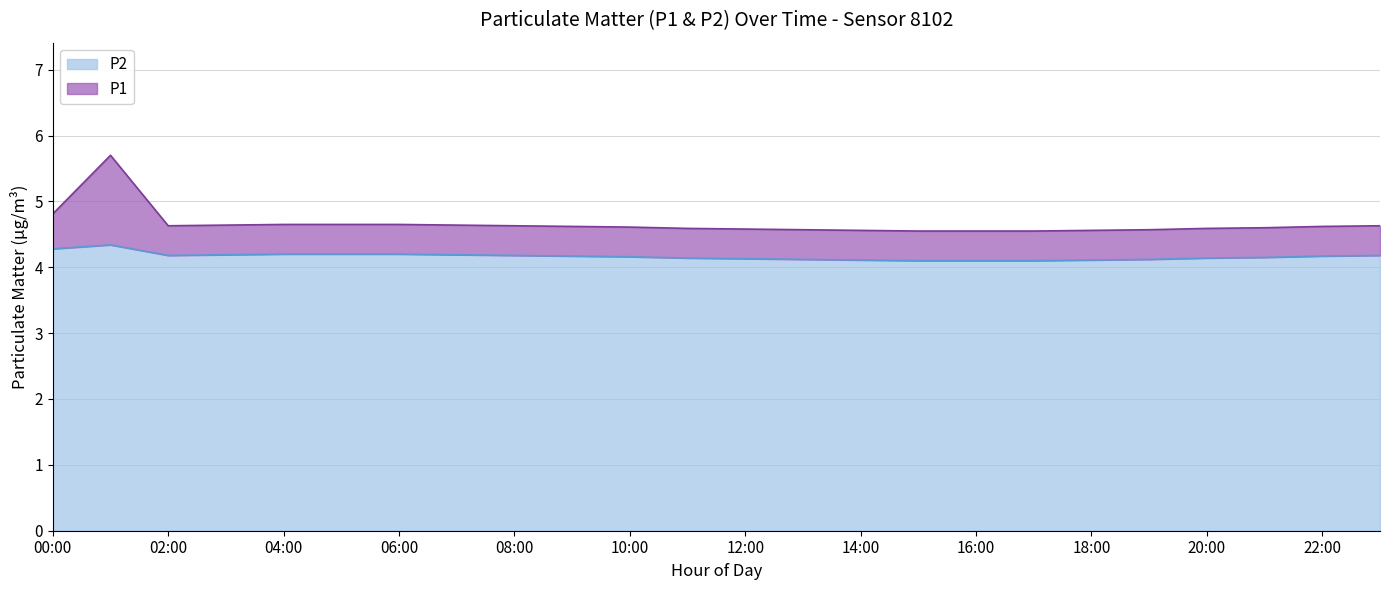

What is the highest value of the P2 series?

4.3